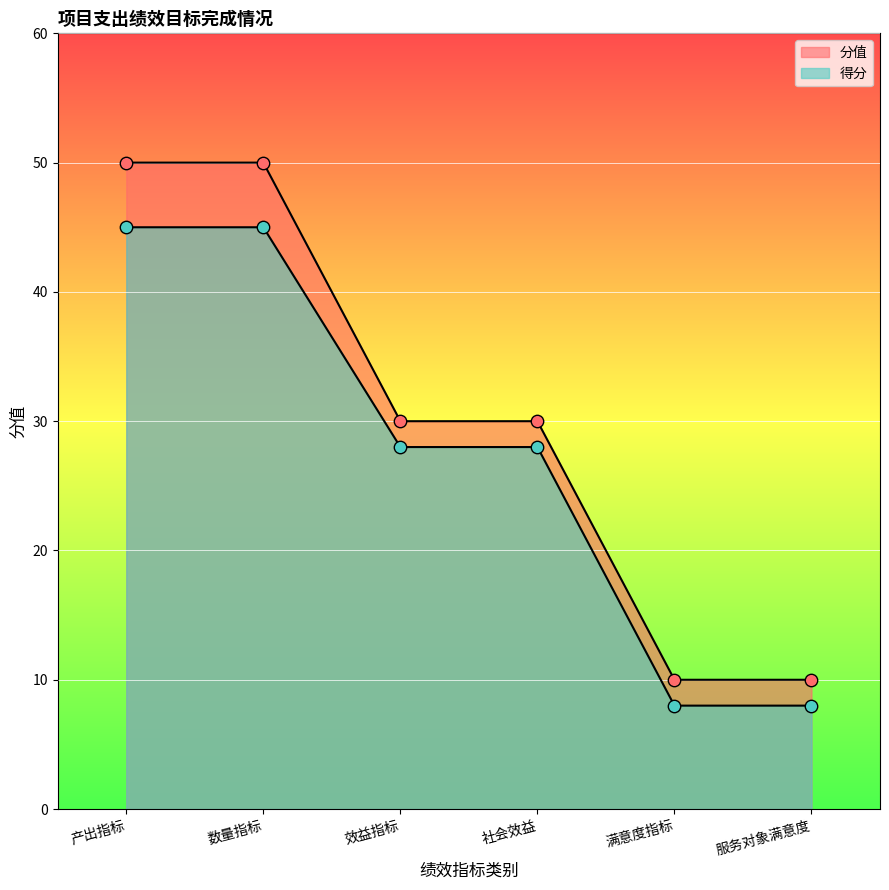

What is the total value across all series at 数量指标?

95